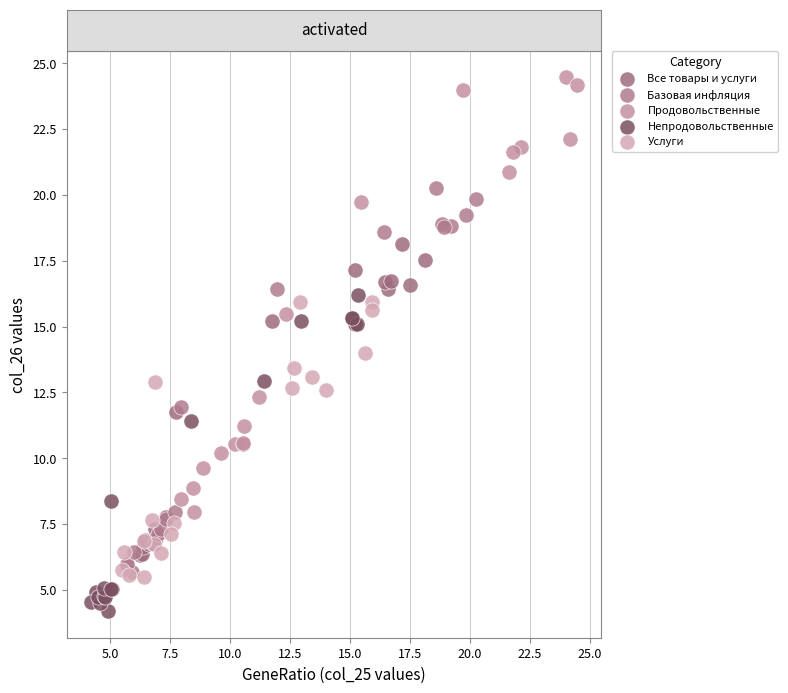

Which series contains the lowest Y value?

Непродовольственные